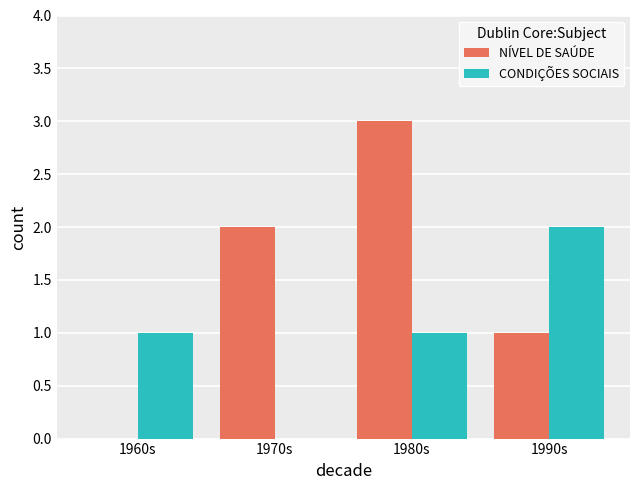

The NÍVEL DE SAÚDE series shows -1 at 1960s. True or false?

False